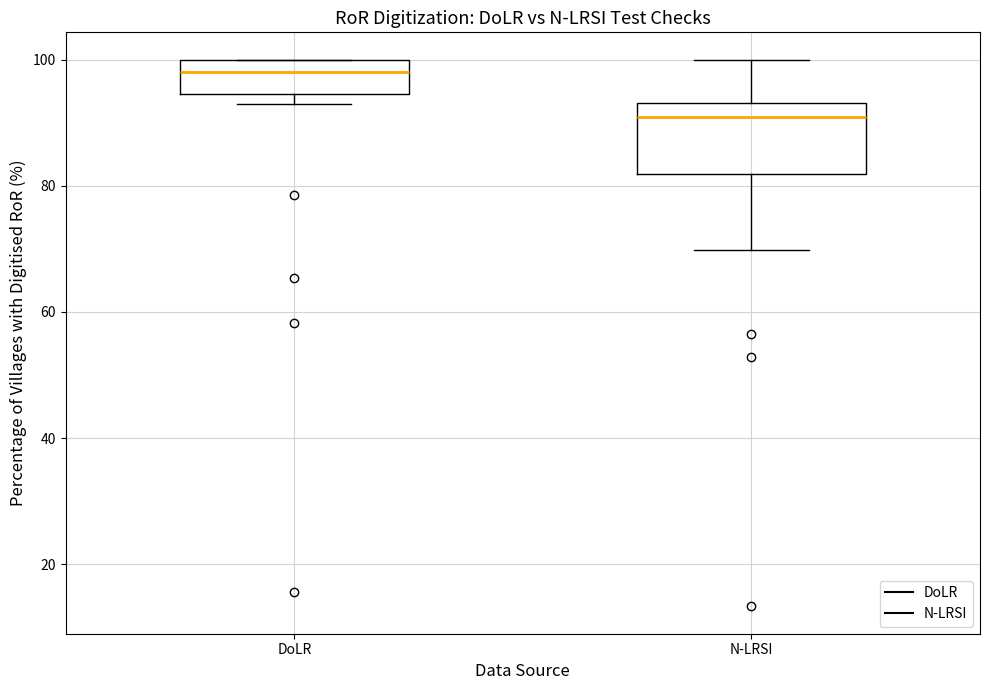

Where is the upper edge of the box for DoLR on the y-axis? The values are not printed on the chart, so give them approximately, as read against the axis.

100